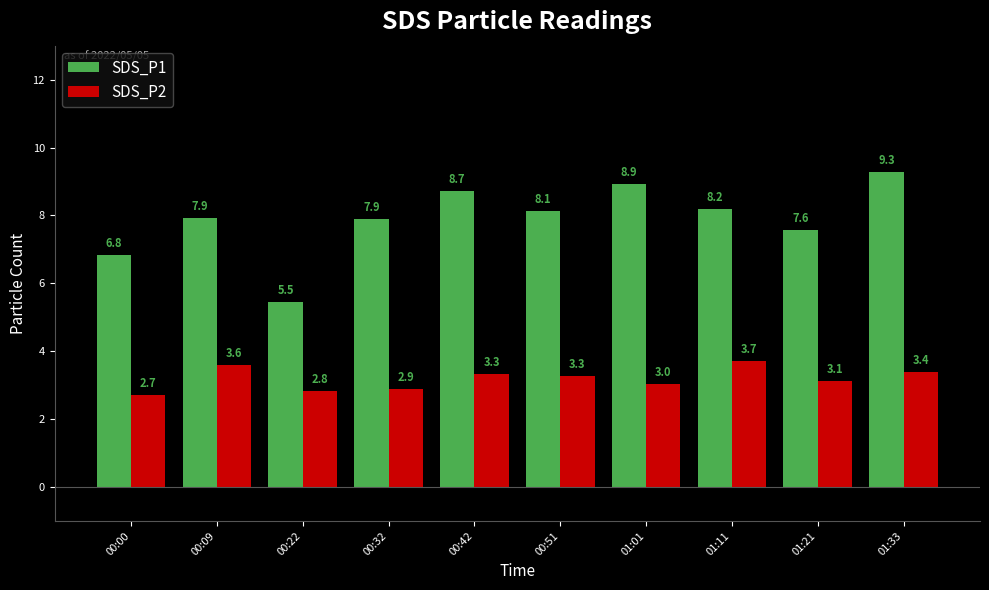

How many values in the SDS_P1 series are below 8?

5